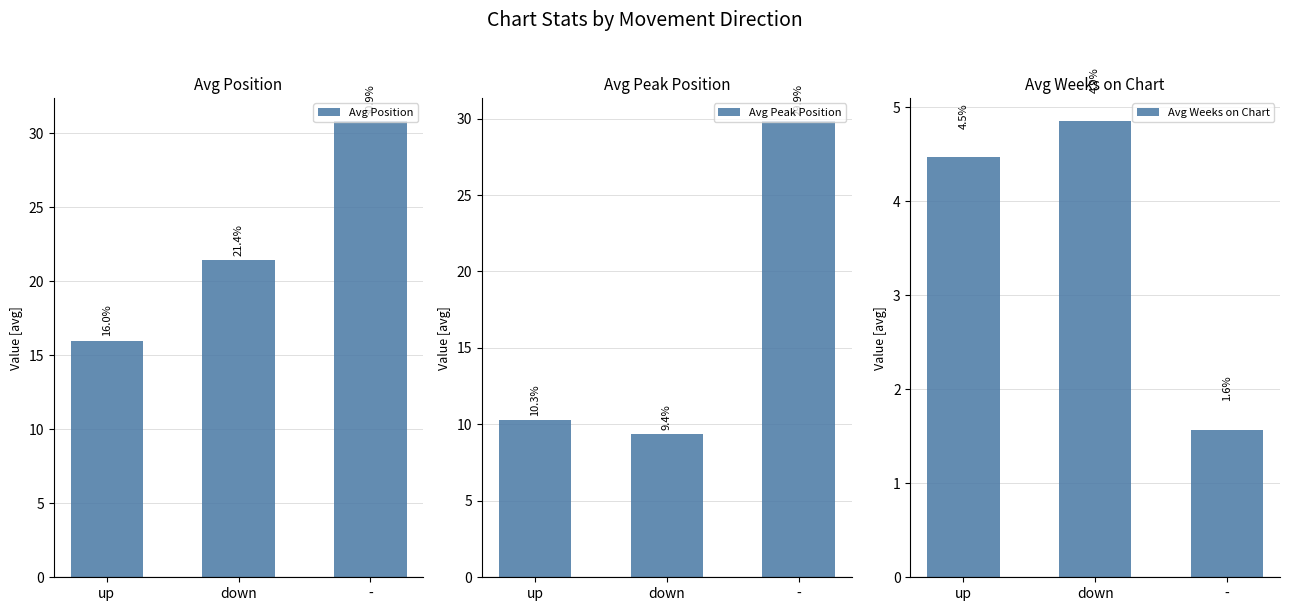

Which category has the highest value in the Avg Weeks on Chart series?

down